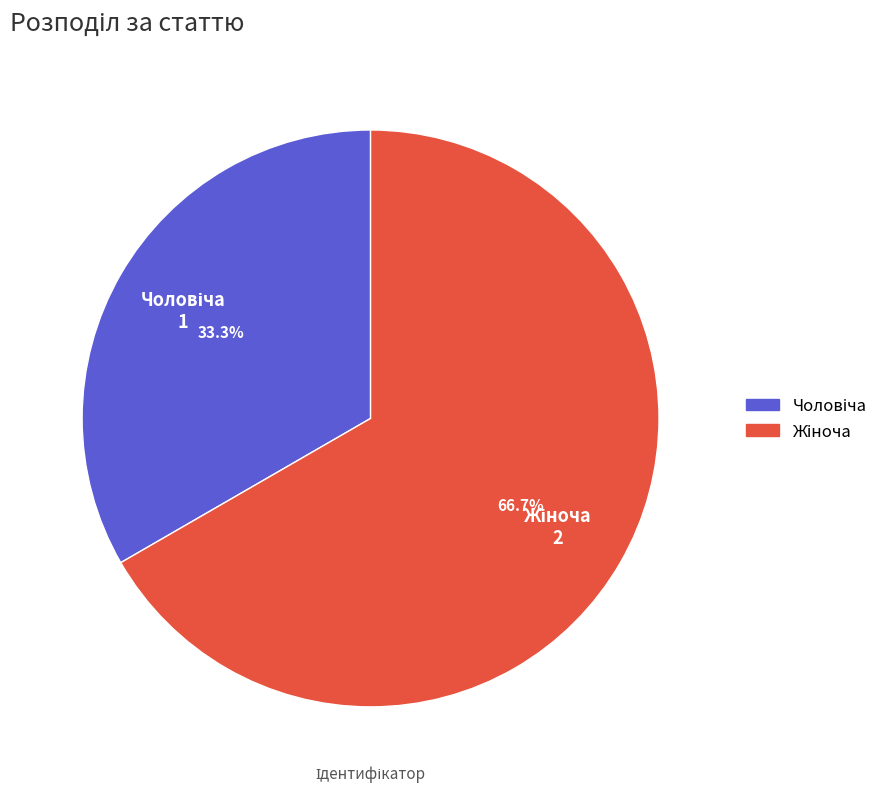

Is there a majority slice in this chart?

Yes